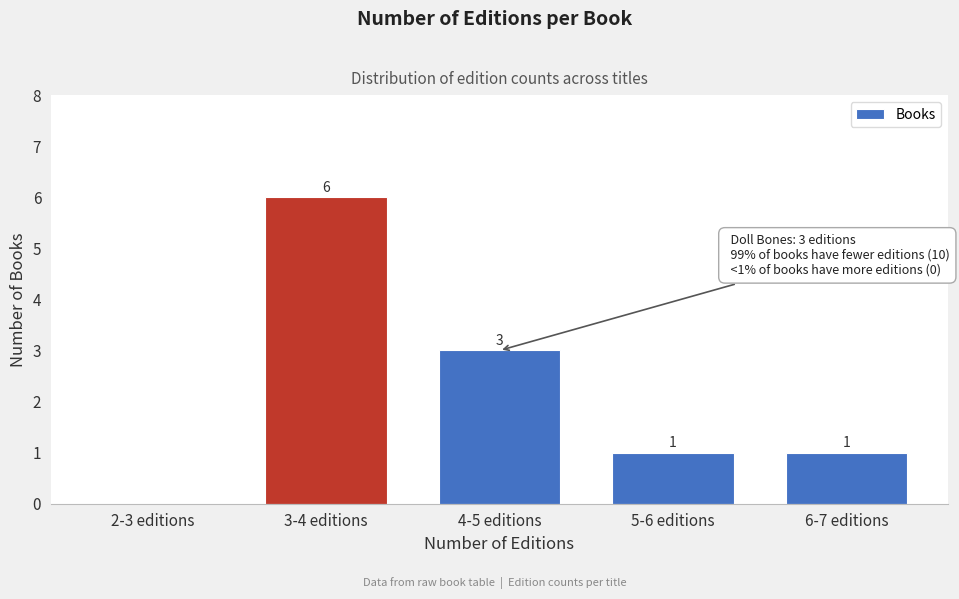

Reading right to left, list all the values displayed in this chart.

6-7 editions=1	5-6 editions=1	4-5 editions=3	3-4 editions=6	2-3 editions=0